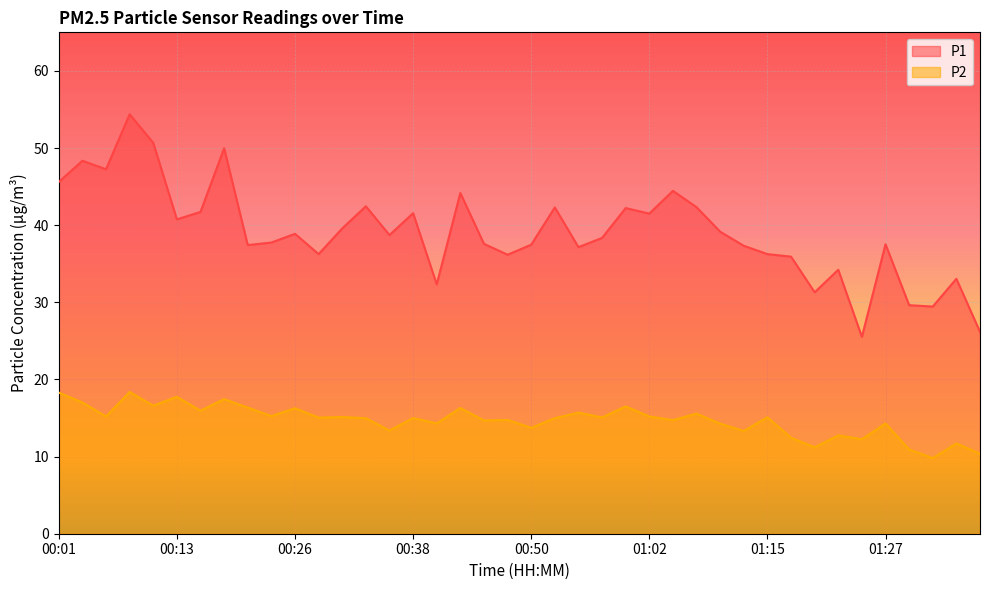

How many values in the P2 series are below 15?

19